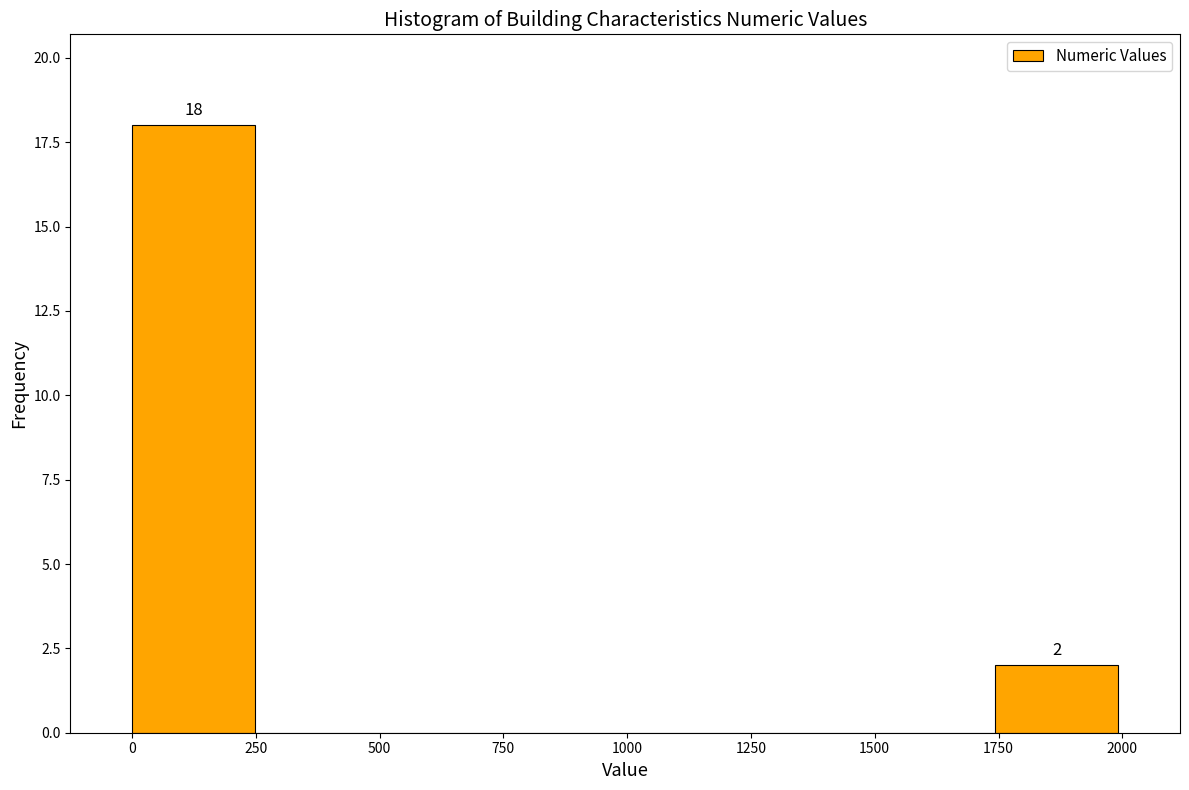

Over which range of the x-axis is the bar tallest?

0 to 250